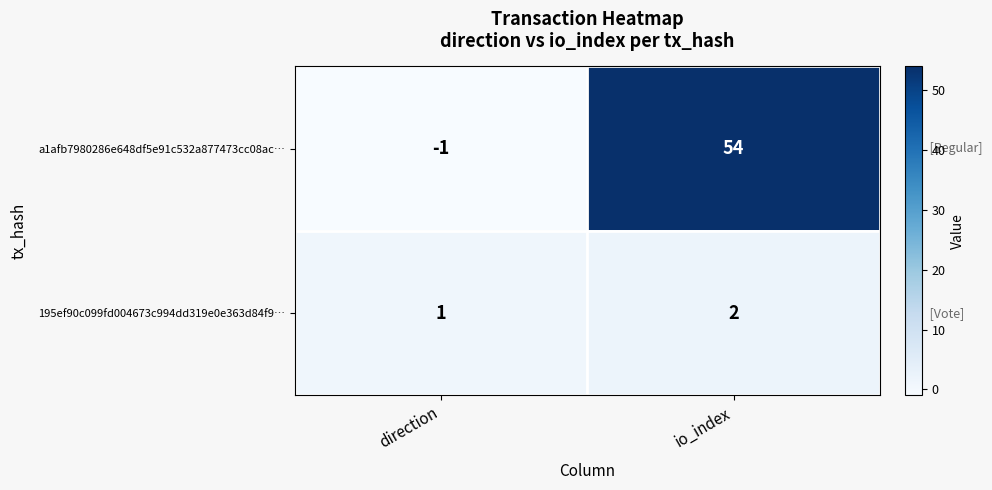

Is it true that a1afb7980286e648df5e91c532a877473cc08ac… equals 54 at io_index?

True